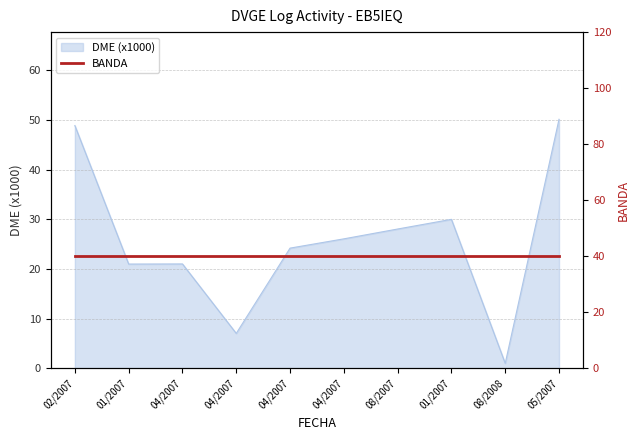

Approximately how many times larger is the value at 04/2007 compared to 01/2007?

0.7